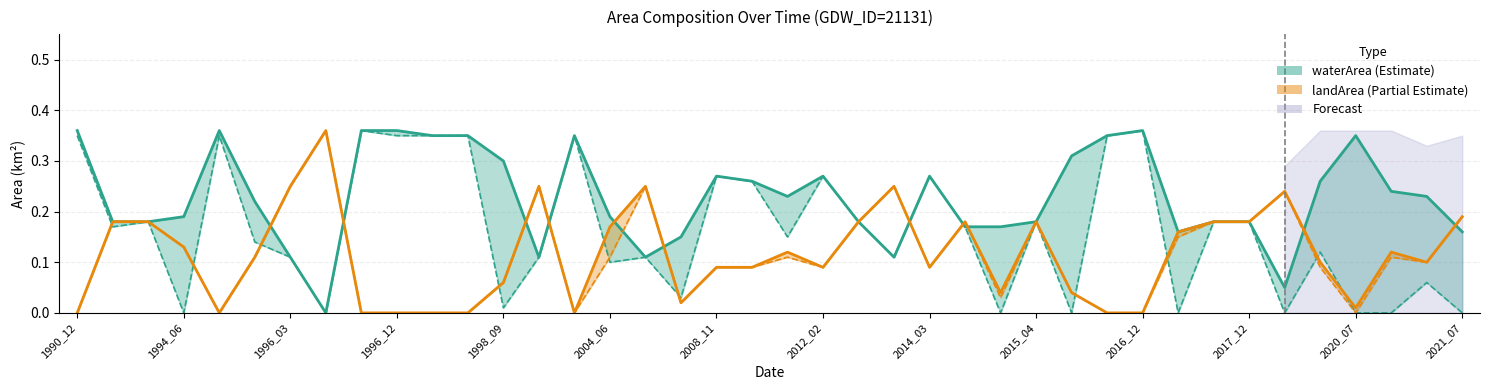

True or false: origWaterArea has more than 0 points higher than both neighbors.

True